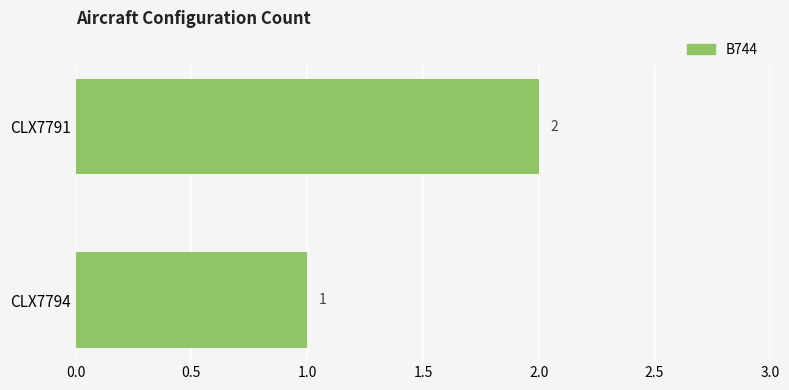

Which category has the lowest value across all series?

CLX7794